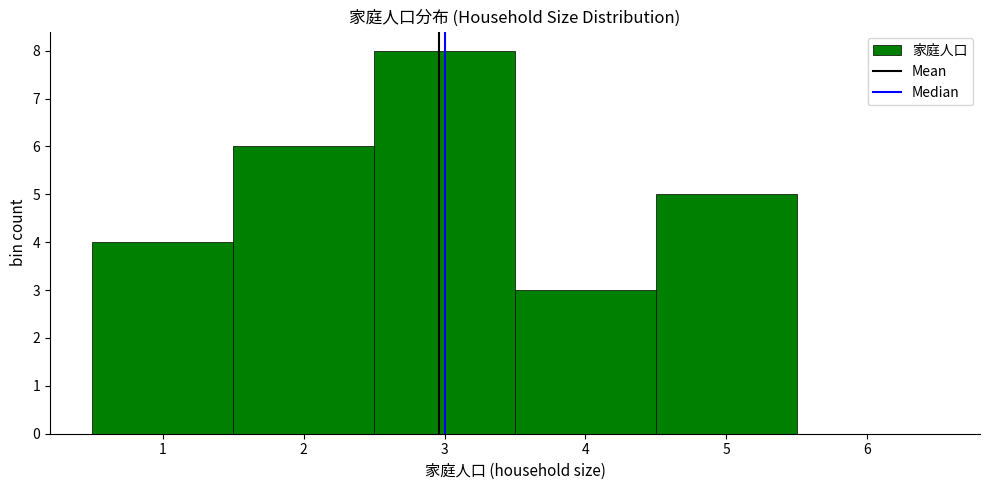

Which range on the x-axis has the tallest bar?

2.5 to 3.5